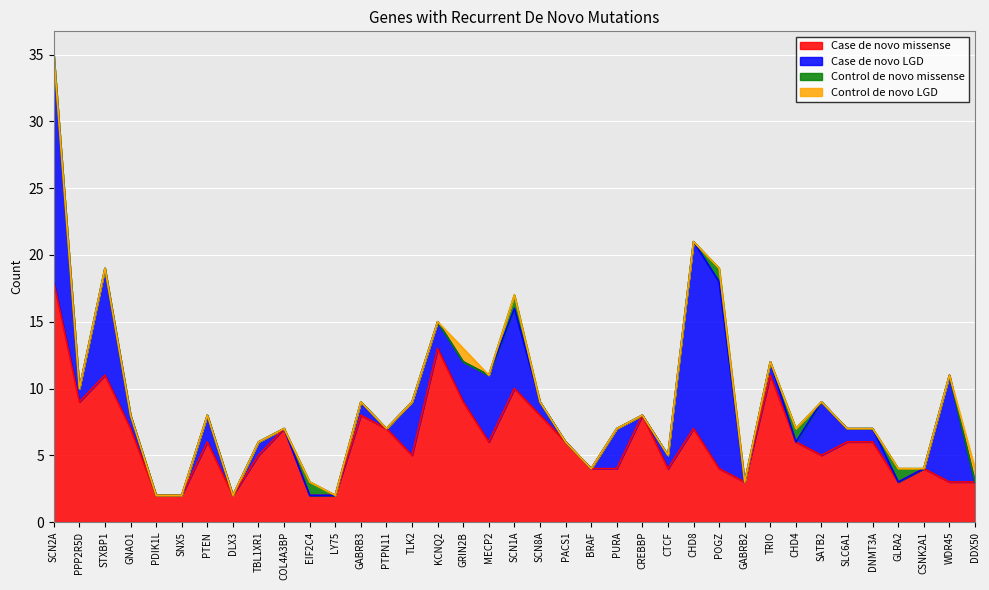

How many series are shown in this chart?

4